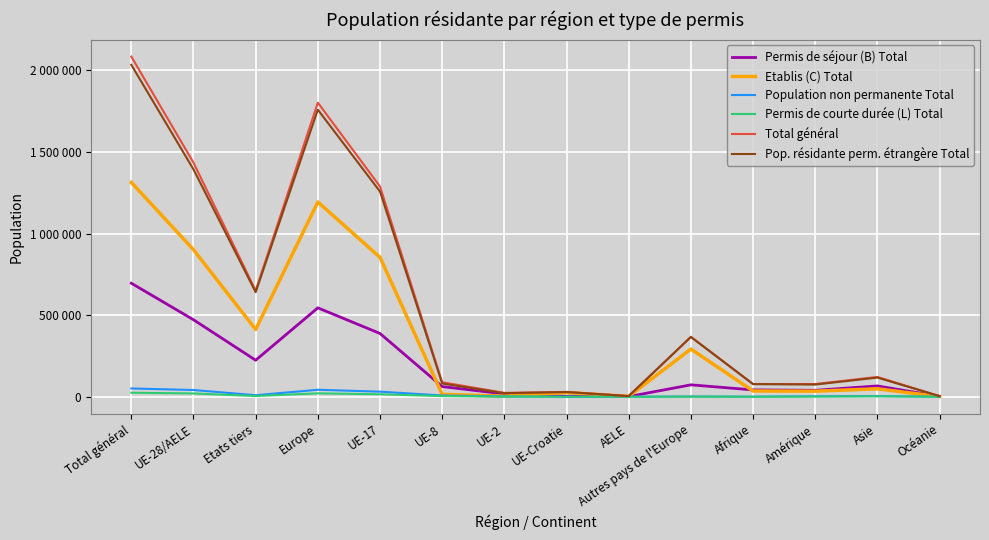

What is the maximum value for Total général?

2084950